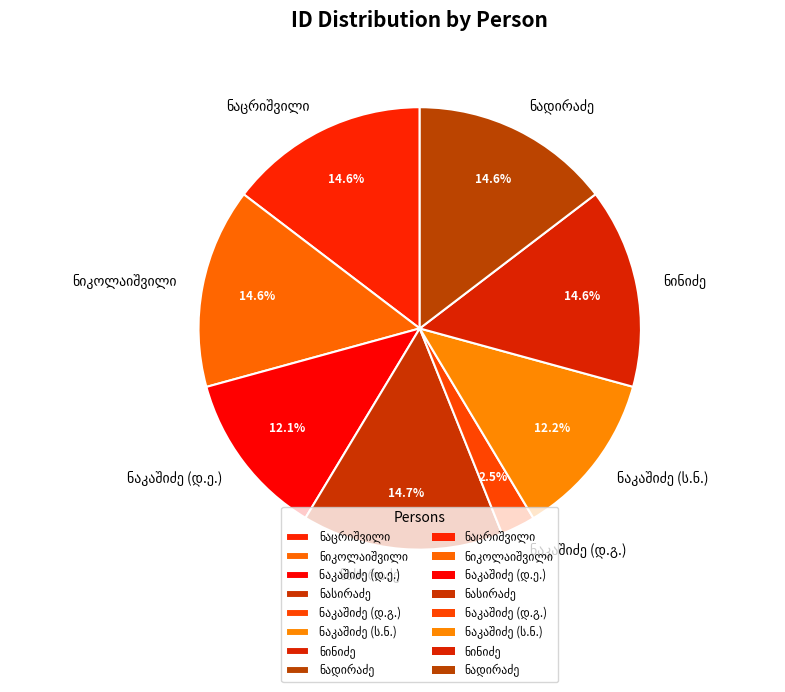

Does any single category account for the majority?

No